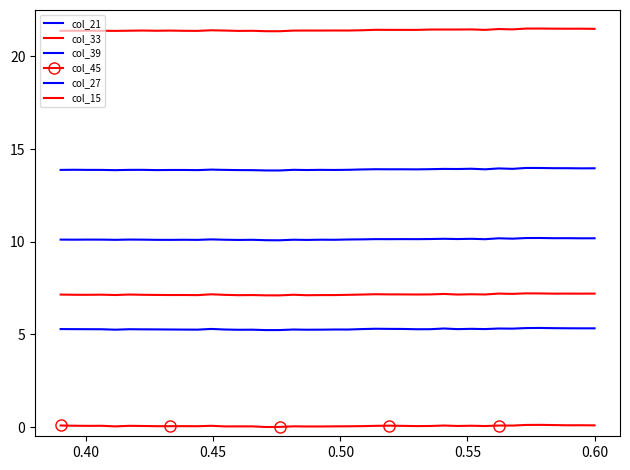

What is the lowest value of the col_27 series?

10.1